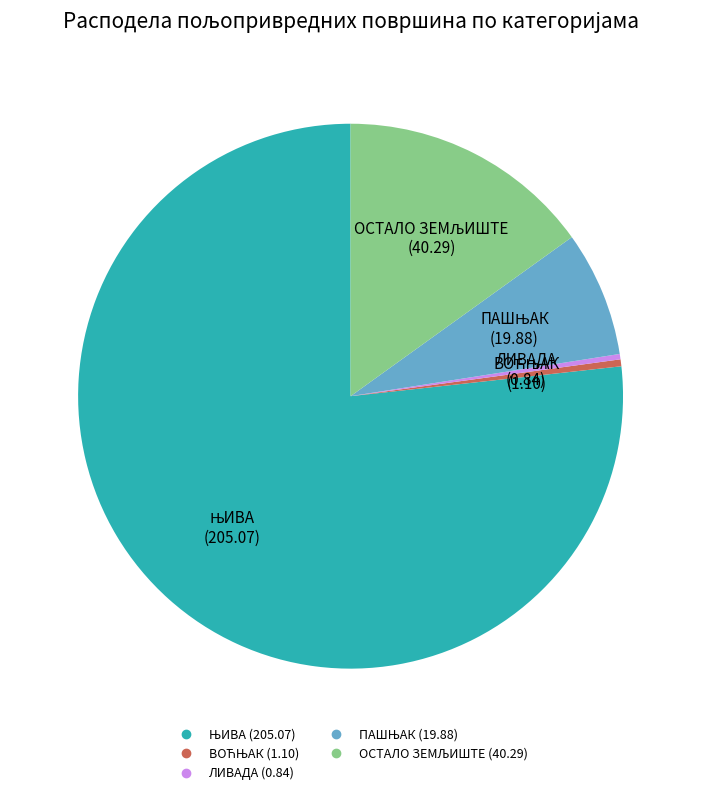

Is there a majority slice in this chart?

Yes